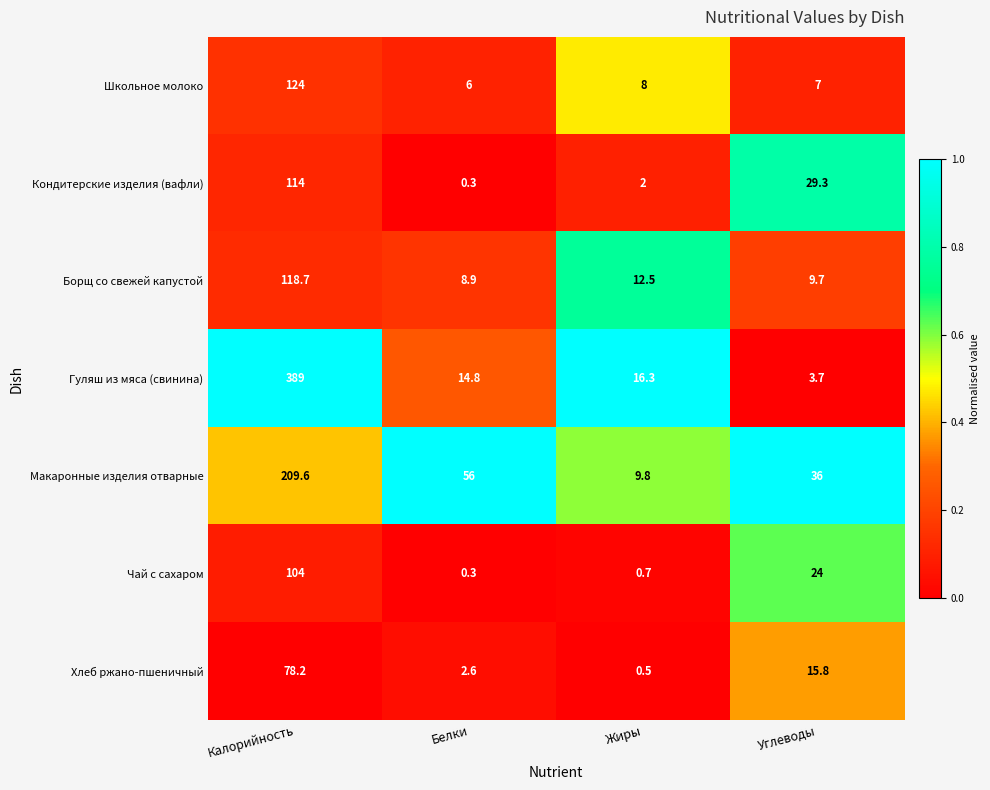

True or false: Школьное молоко has a value of 4.4 at Углеводы.

False